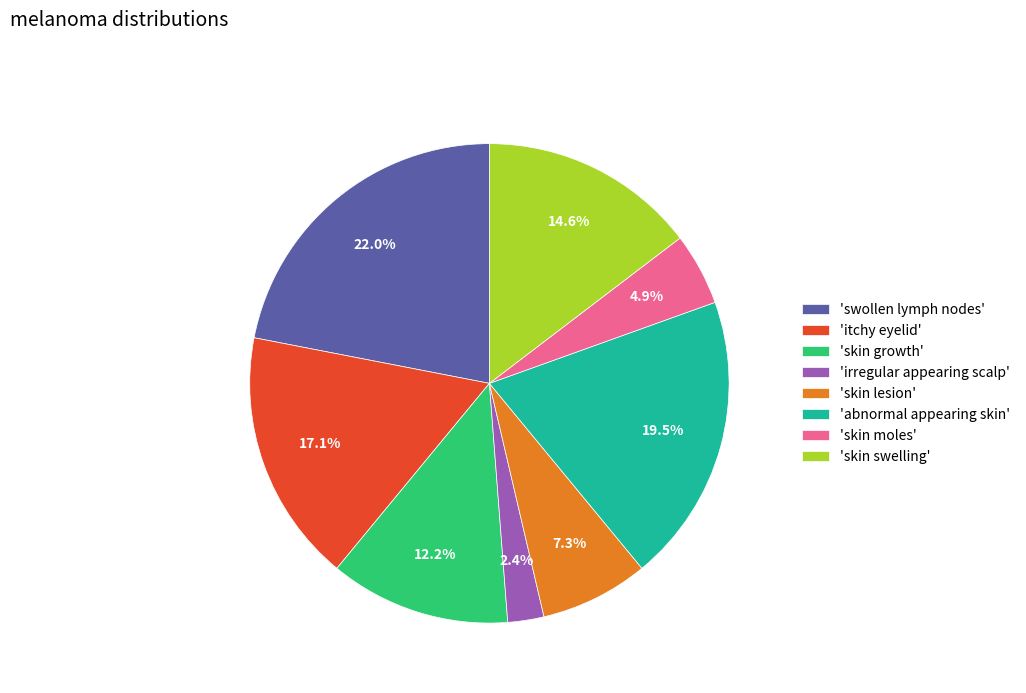

Between 'itchy eyelid' and 'skin growth', which is larger?

'itchy eyelid'